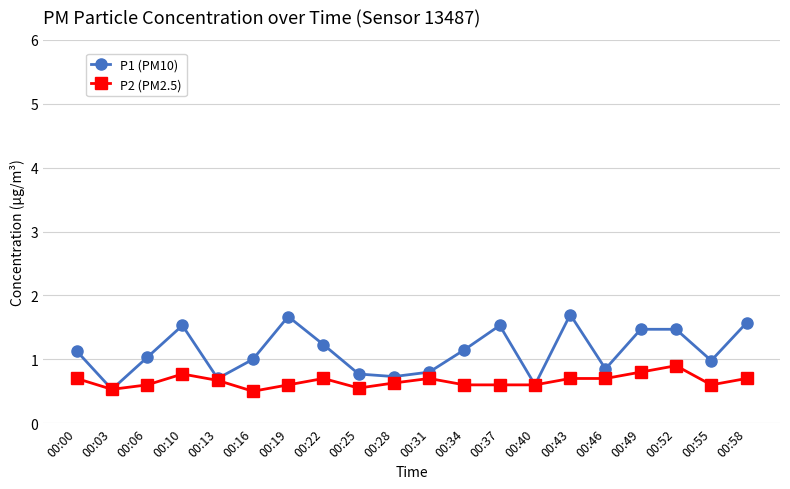

True or false: P1 (PM10) has a value of 1.1 at 00:28.

False